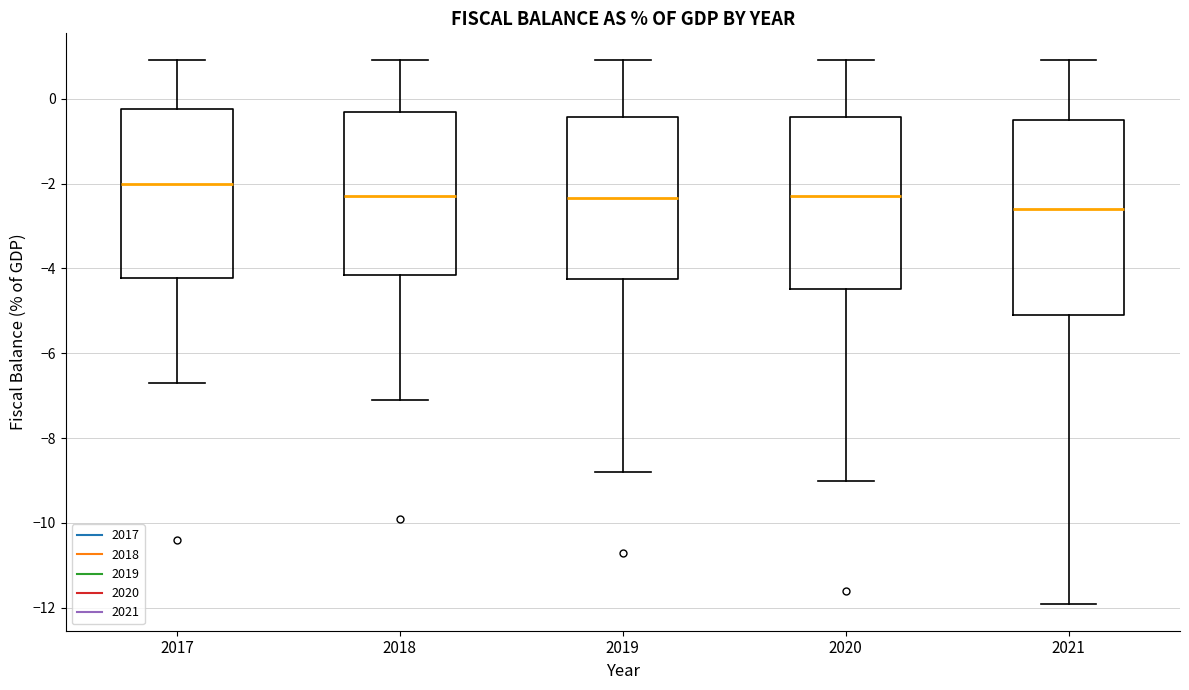

Reading left to right, read every box against the y-axis: the position of its median line, the range the box covers, and the ends of its whiskers. The values are not printed on the chart, so give them approximately, as read against the axis.

2017: median -2.0, box -4.2 to -0.2, whiskers -6.6 to 1.0
2018: median -2.2, box -4.2 to -0.4, whiskers -7.0 to 1.0
2019: median -2.4, box -4.2 to -0.4, whiskers -8.8 to 1.0
2020: median -2.2, box -4.4 to -0.4, whiskers -9.0 to 1.0
2021: median -2.6, box -5.0 to -0.4, whiskers -11.8 to 1.0